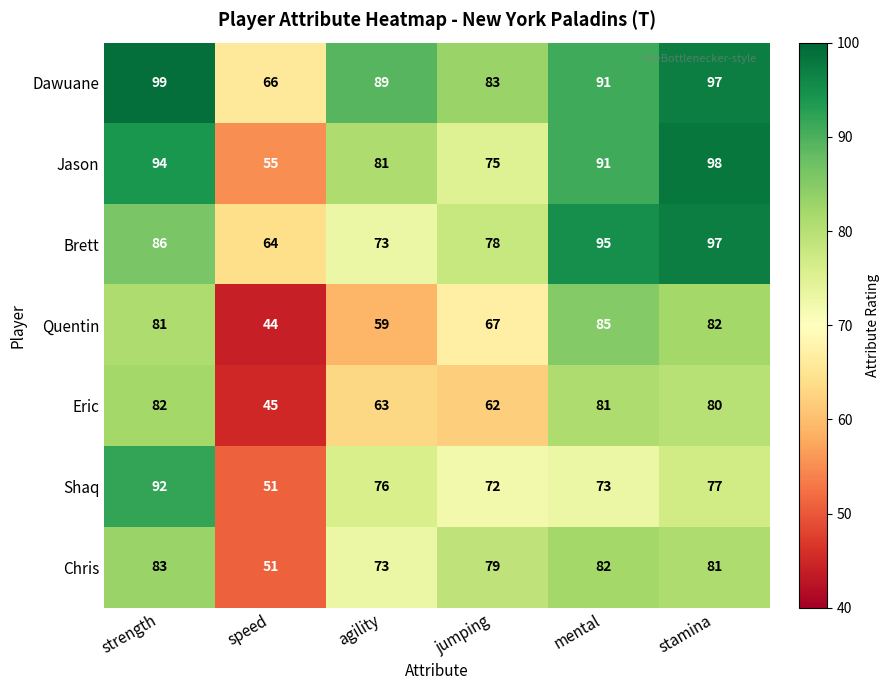

Which label corresponds to the largest value in the chart?

strength